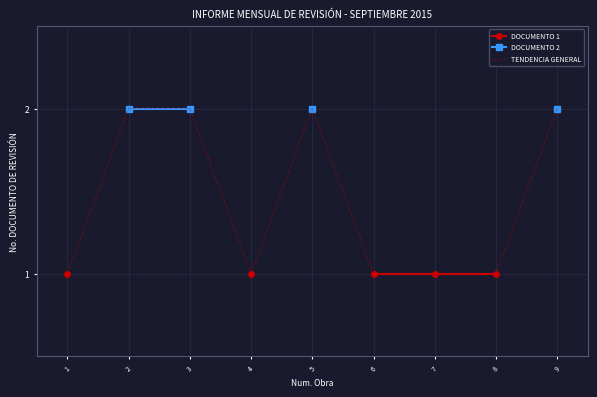

Is it true that TENDENCIA GENERAL equals 1.0 at 4?

True